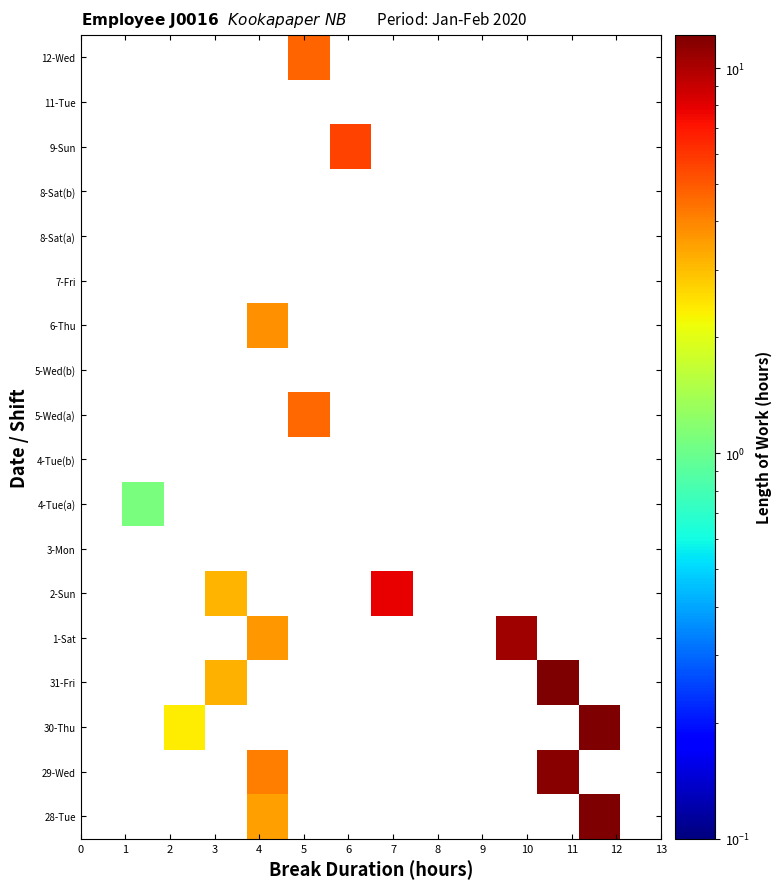

Rank the series by their maximum value, from lowest to highest.

28-Tue, 29-Wed, 30-Thu, 31-Fri, 1-Sat, 2-Sun, 3-Mon, 4-Tue(a), 4-Tue(b), 5-Wed(a), 5-Wed(b), 6-Thu, 7-Fri, 8-Sat(a), 8-Sat(b), 9-Sun, 11-Tue, 12-Wed